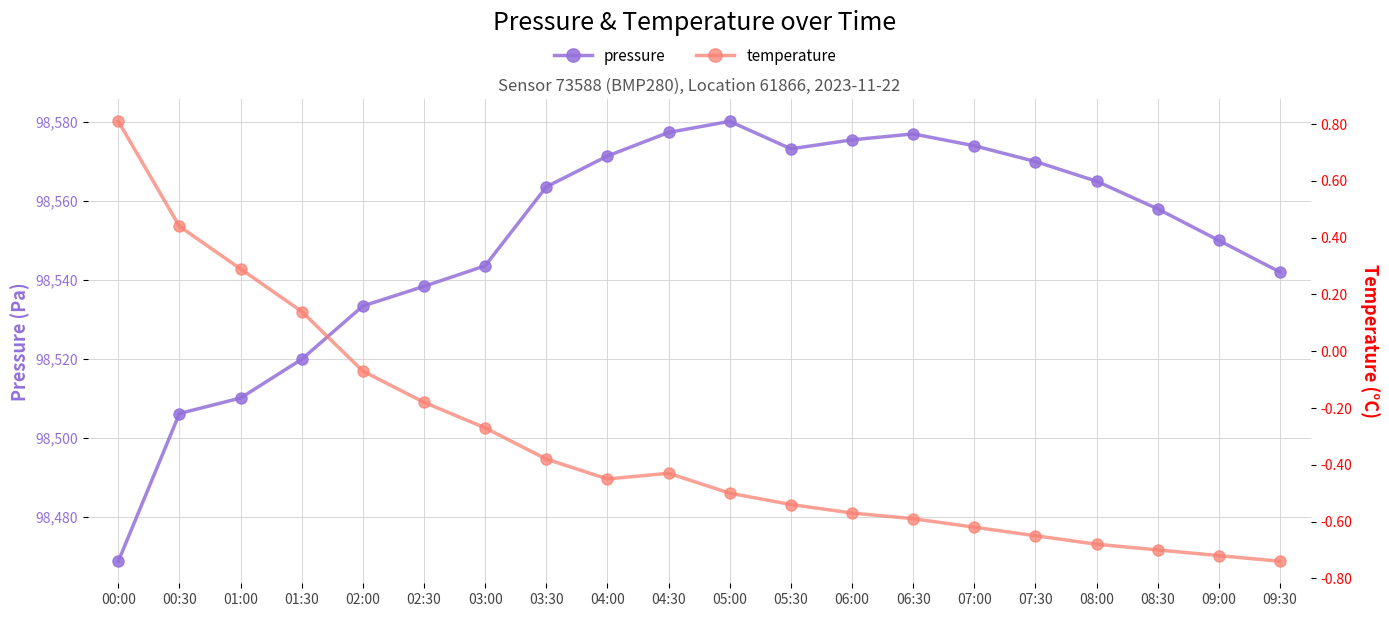

What is the spread (max minus min) of values at 08:30?

98558.7